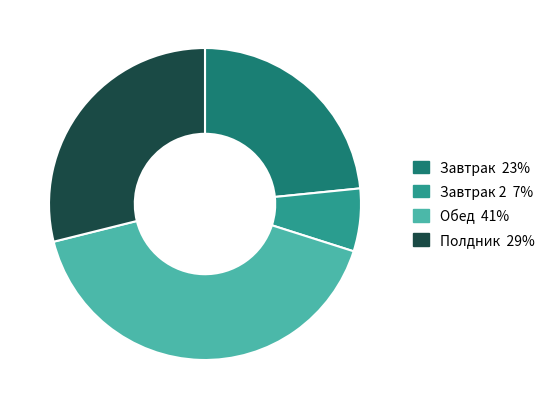

To the nearest percent, what is the average slice percentage?

25%